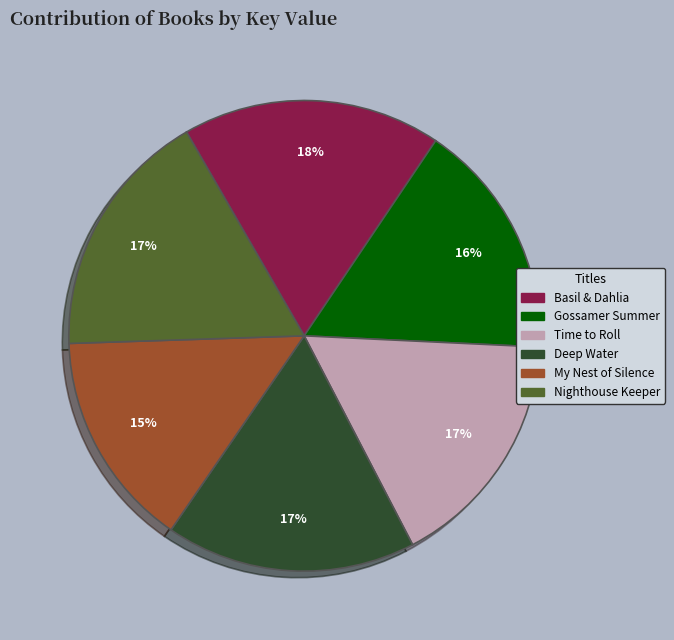

Count the number of slices in the pie.

6